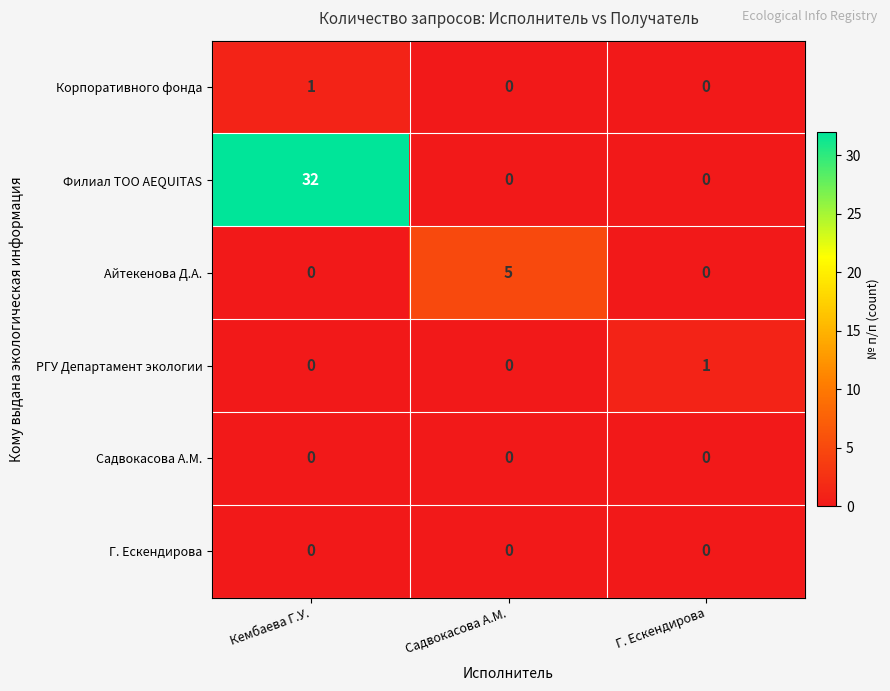

Count the РГУ Департамент экологии values in the range 0 to 1.

3